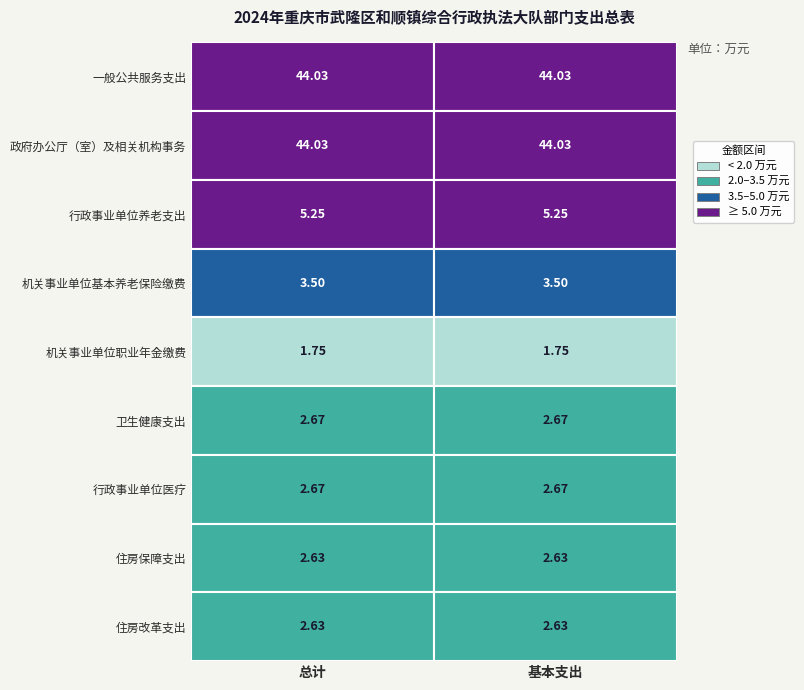

Which series has the largest range (max minus min)?

总计